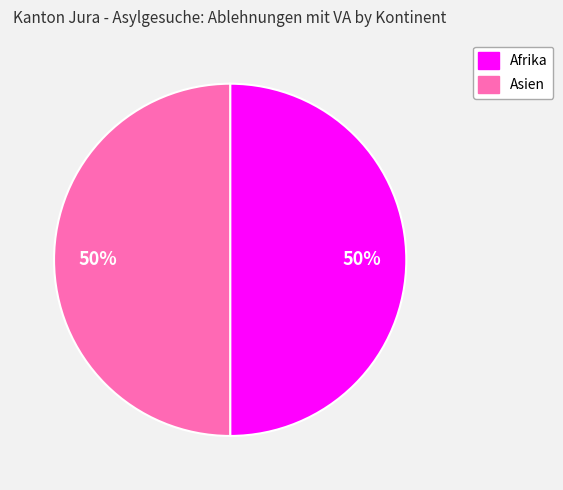

To the nearest percent, what is the average slice percentage?

50%